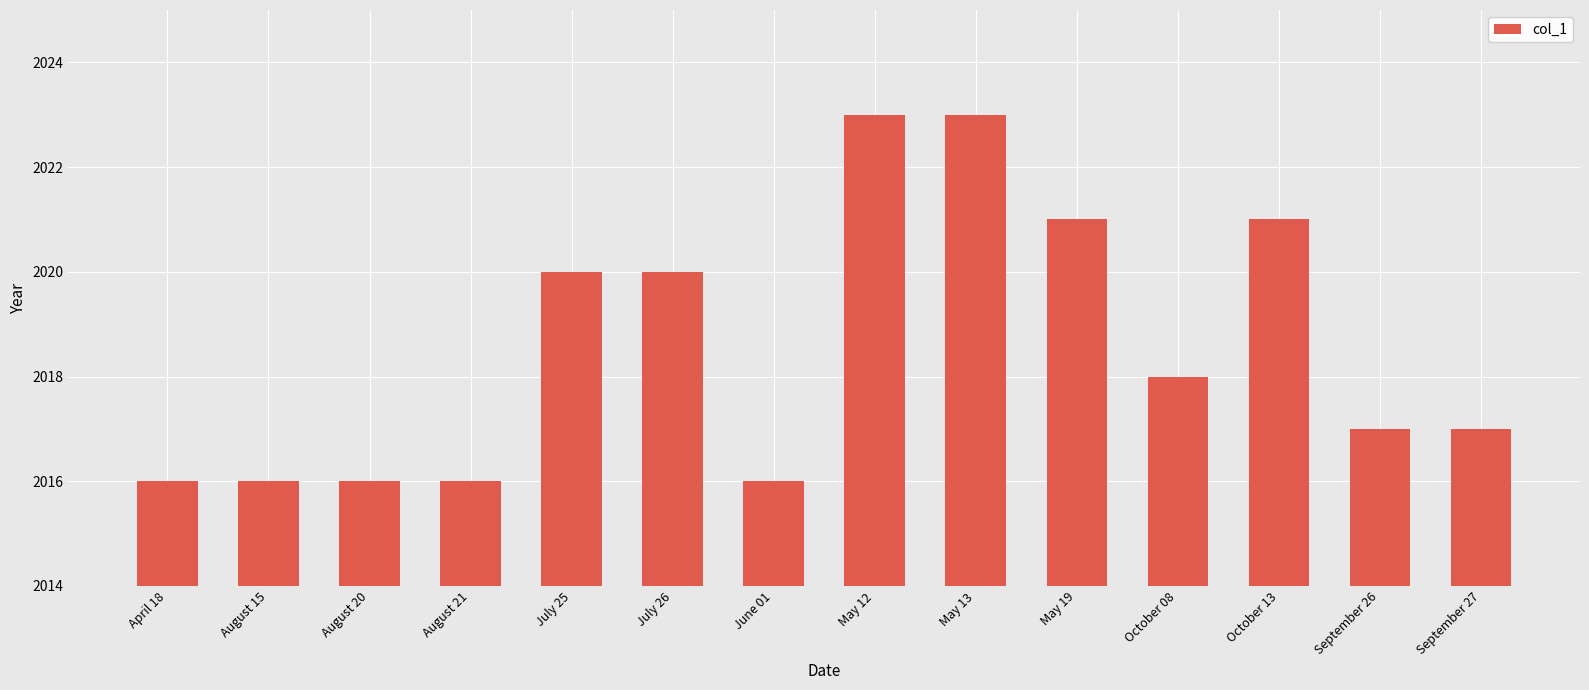

What is the smallest value displayed?

2016